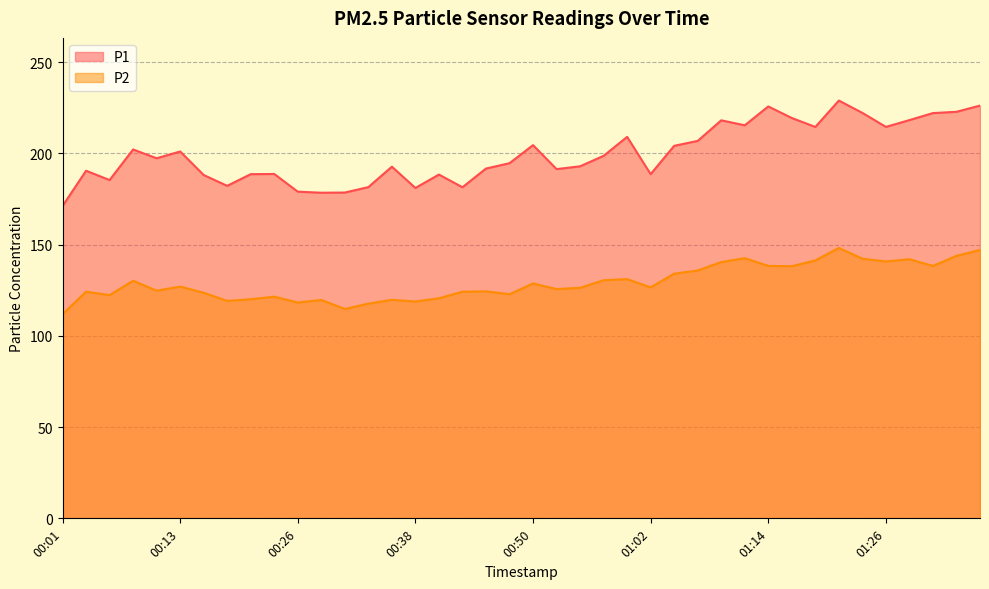

The value of P1 at 01:14 is 225.7. True or false?

True